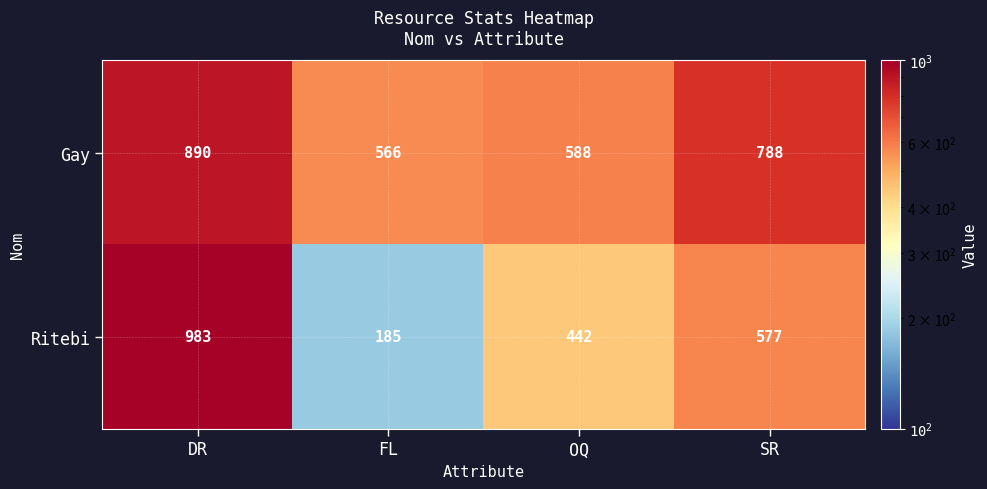

At how many categories does at least one series exceed 378?

4